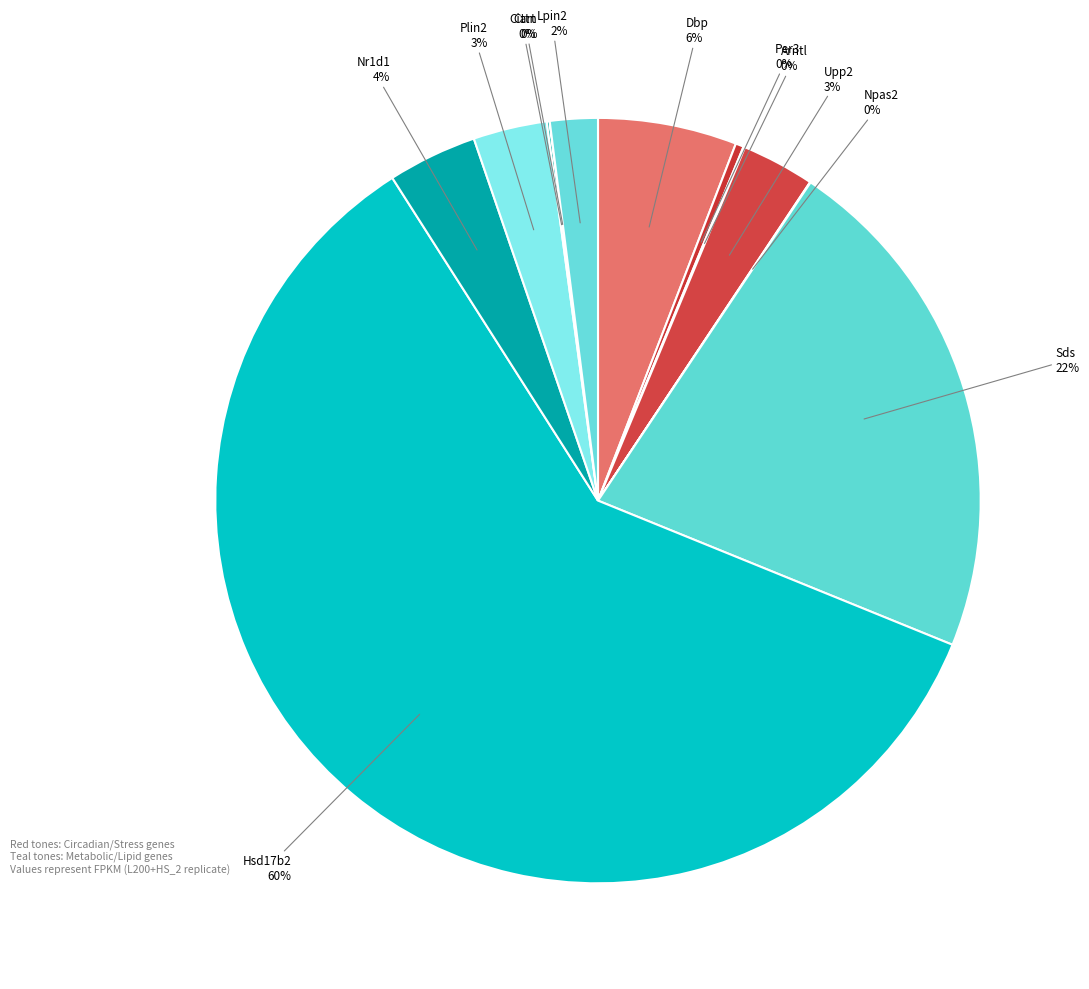

What is the ratio of the value at Sds to the value at Per3?

63.6